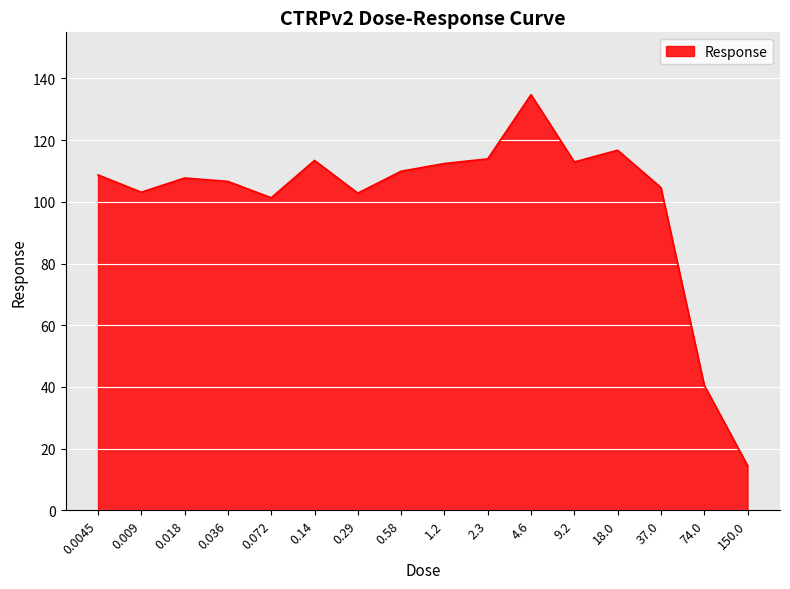

What is the change in value from 0.009 to 0.58?

+6.8